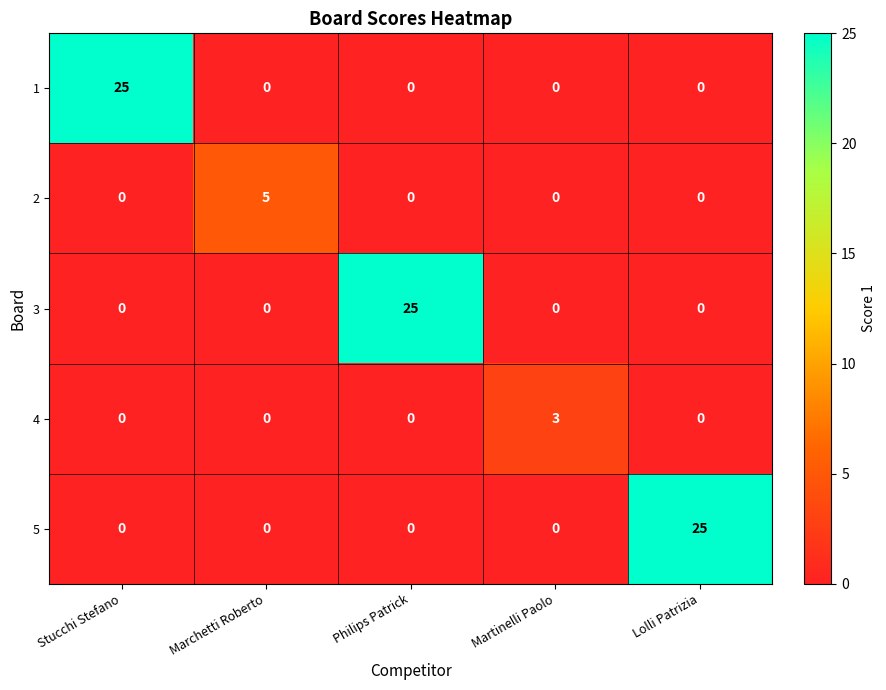

What is the difference between the highest and lowest values at Stucchi Stefano?

25